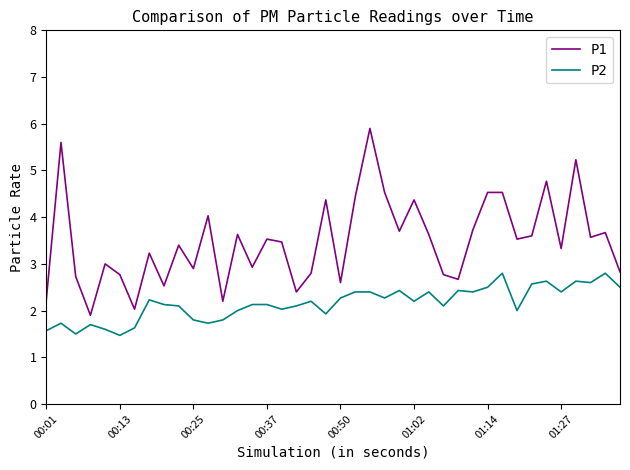

How many lines are shown in the chart?

2